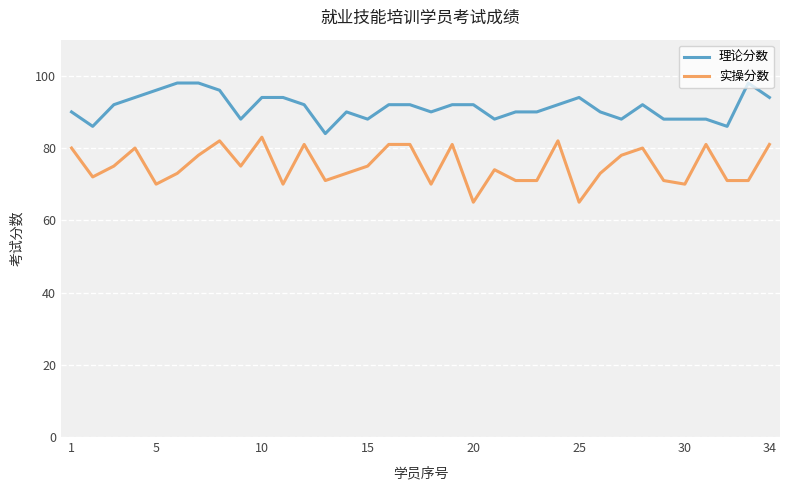

Which series has the largest total across all categories?

理论分数